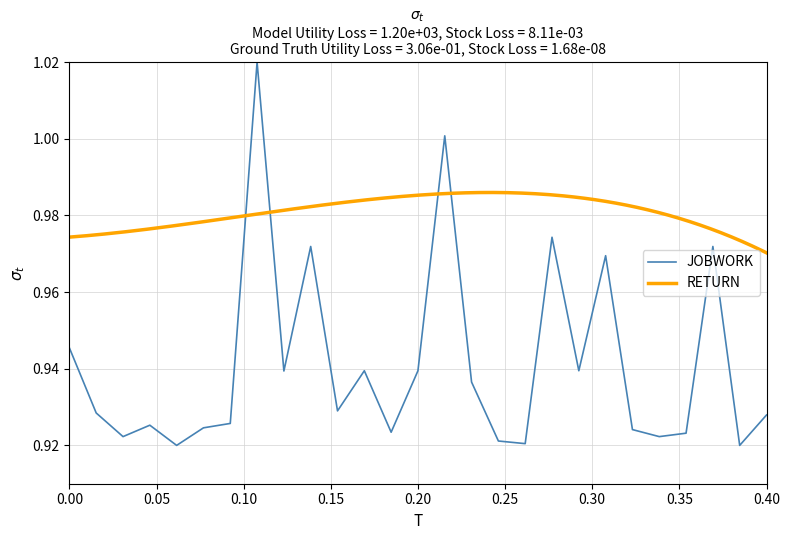

True or false: the data shows 1.6 at 14.

False